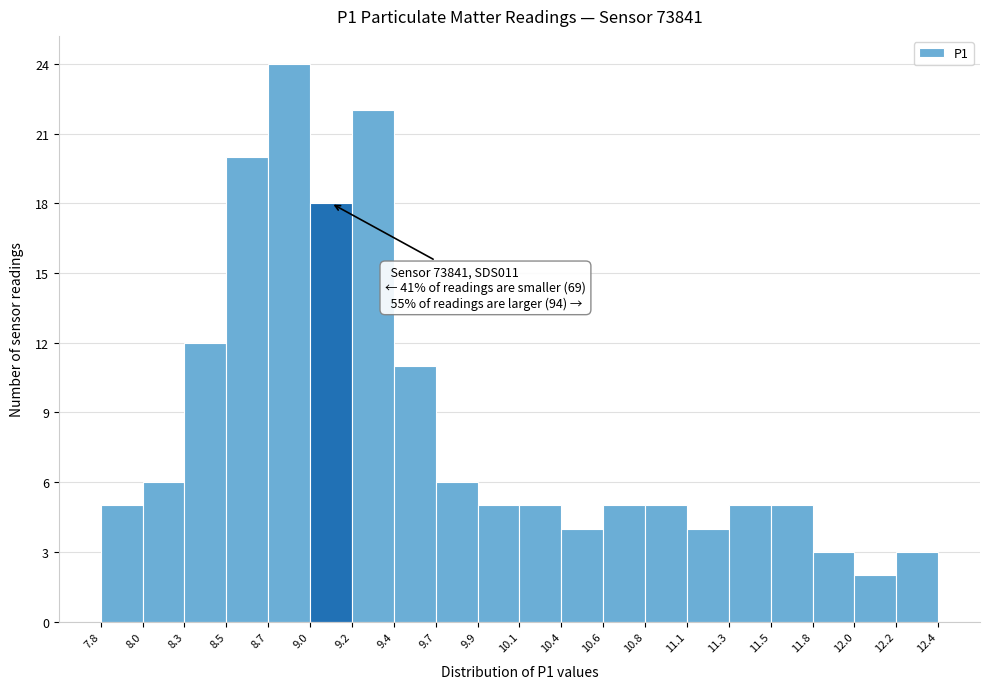

Over which range of the x-axis is the bar tallest?

8.7 to 9.0